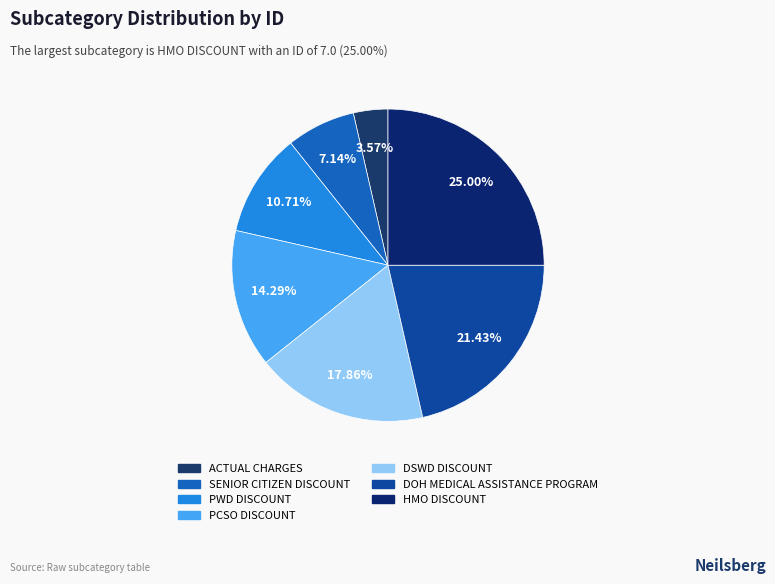

True or false: DOH MEDICAL ASSISTANCE PROGRAM accounts for 29% of the total.

False